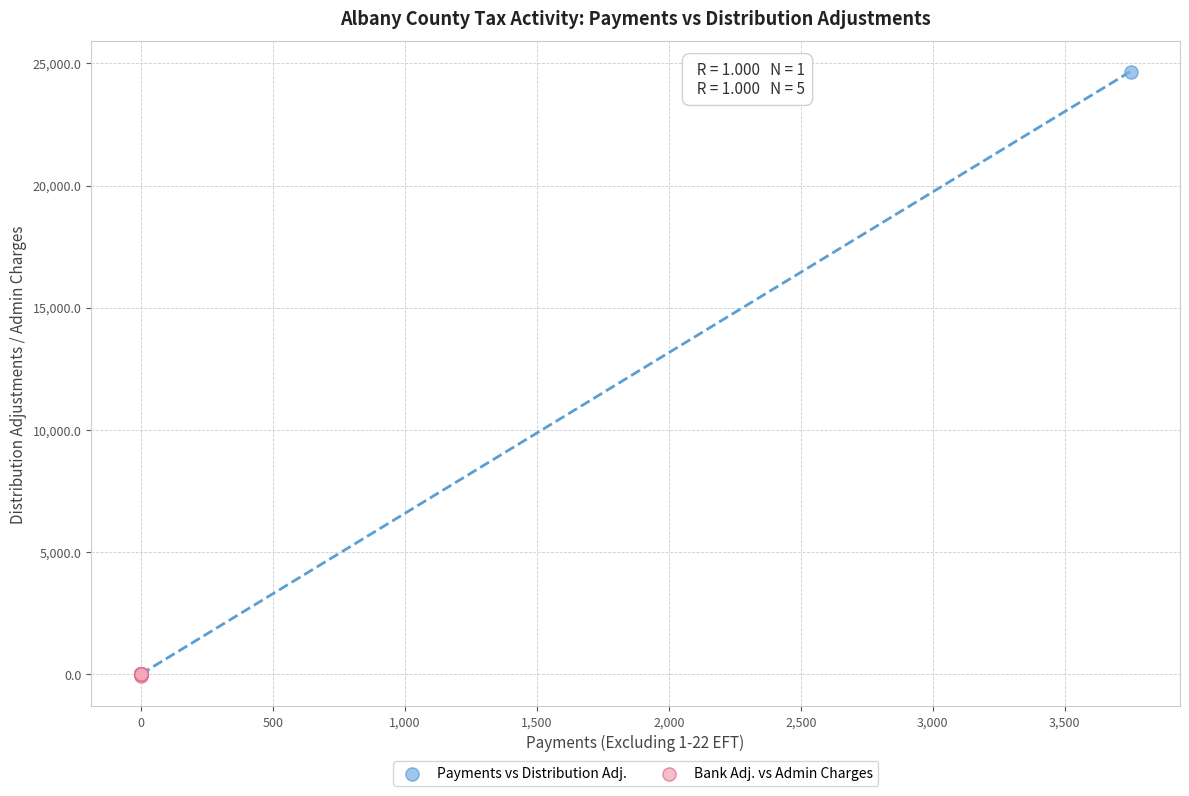

Which series has the widest spread of Y values?

Payments vs Distribution Adj.